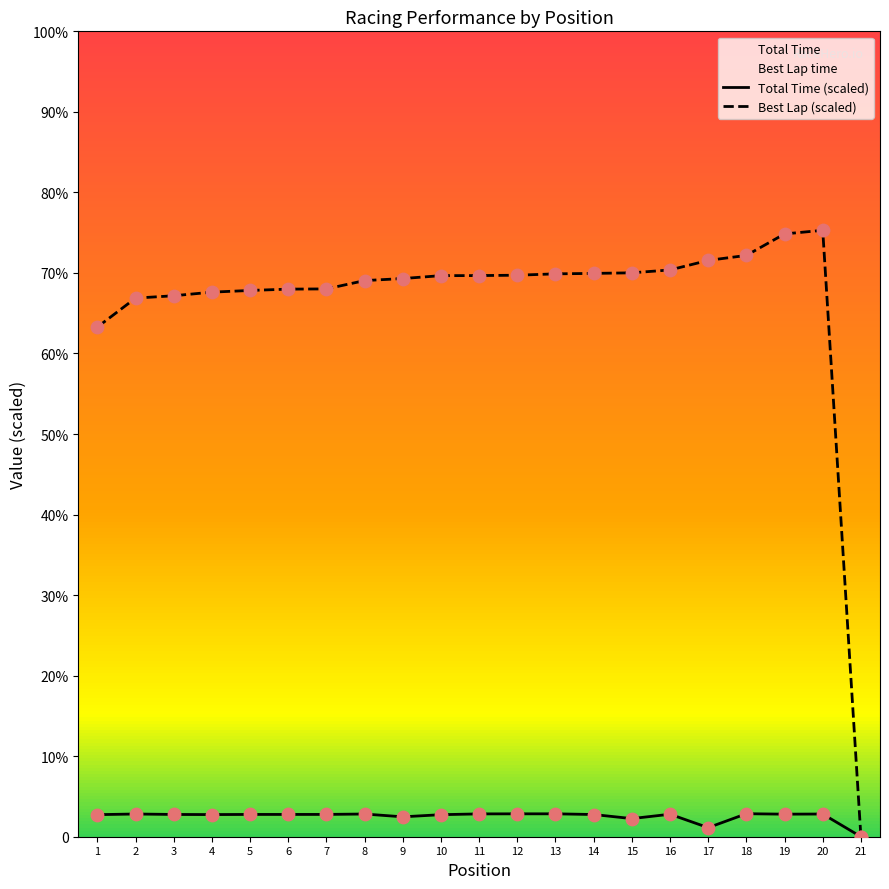

Which series has the largest Y range (max minus min)?

Best Lap time